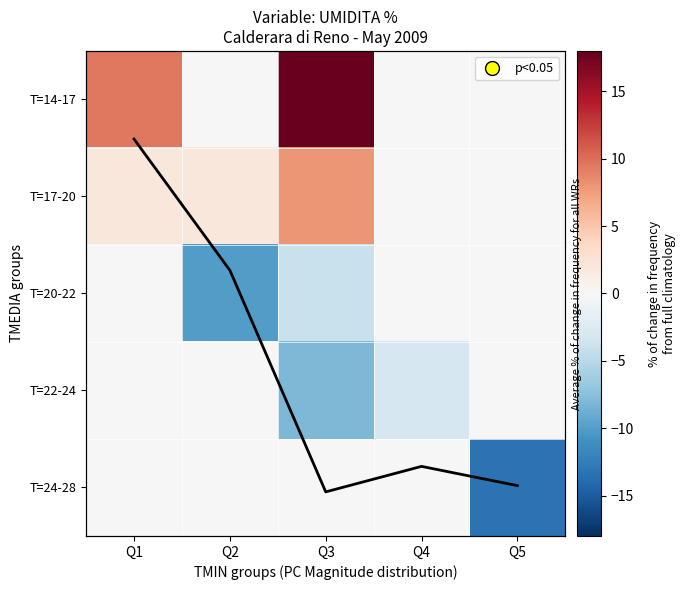

Which category has the highest value in the T̄=14-17 series?

Q3